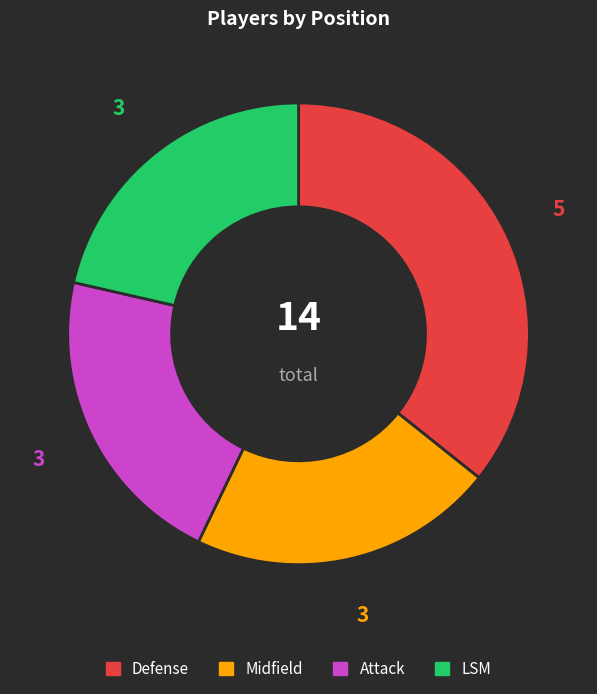

Is there a majority slice in this chart?

No